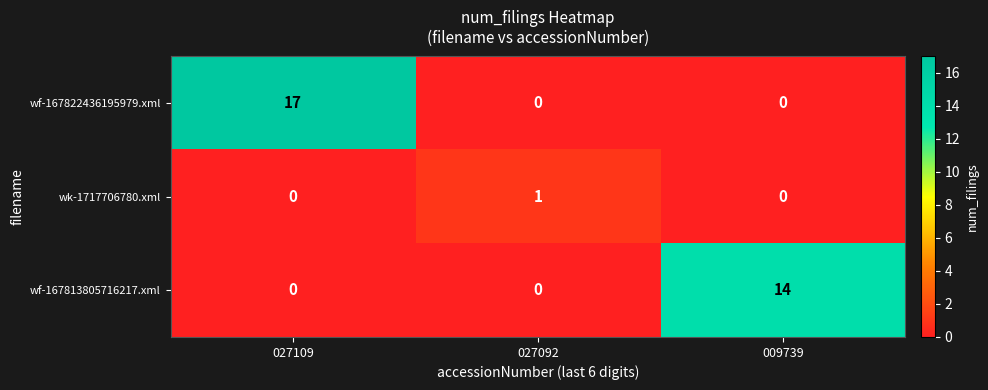

At which category is the sum across all series the highest?

027109